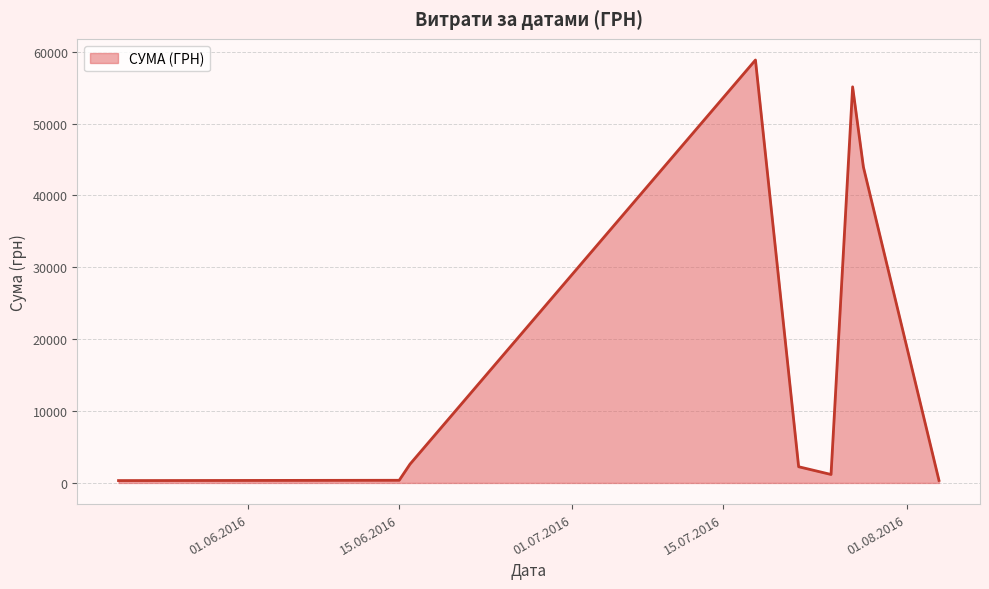

What is the greatest value displayed?

58840.0